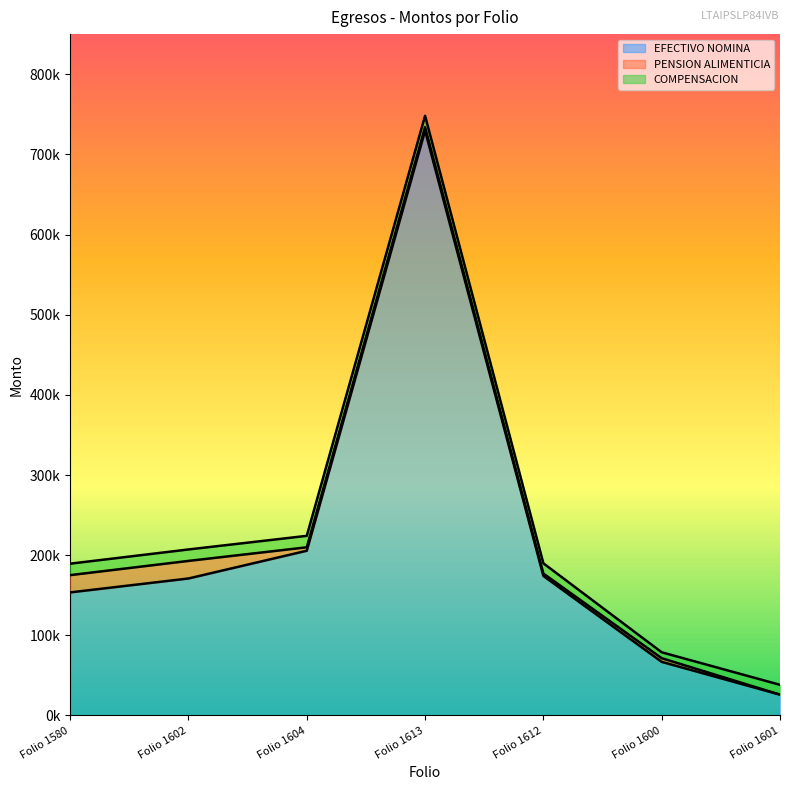

What is the lowest value of the EFECTIVO NOMINA series?

26000.0